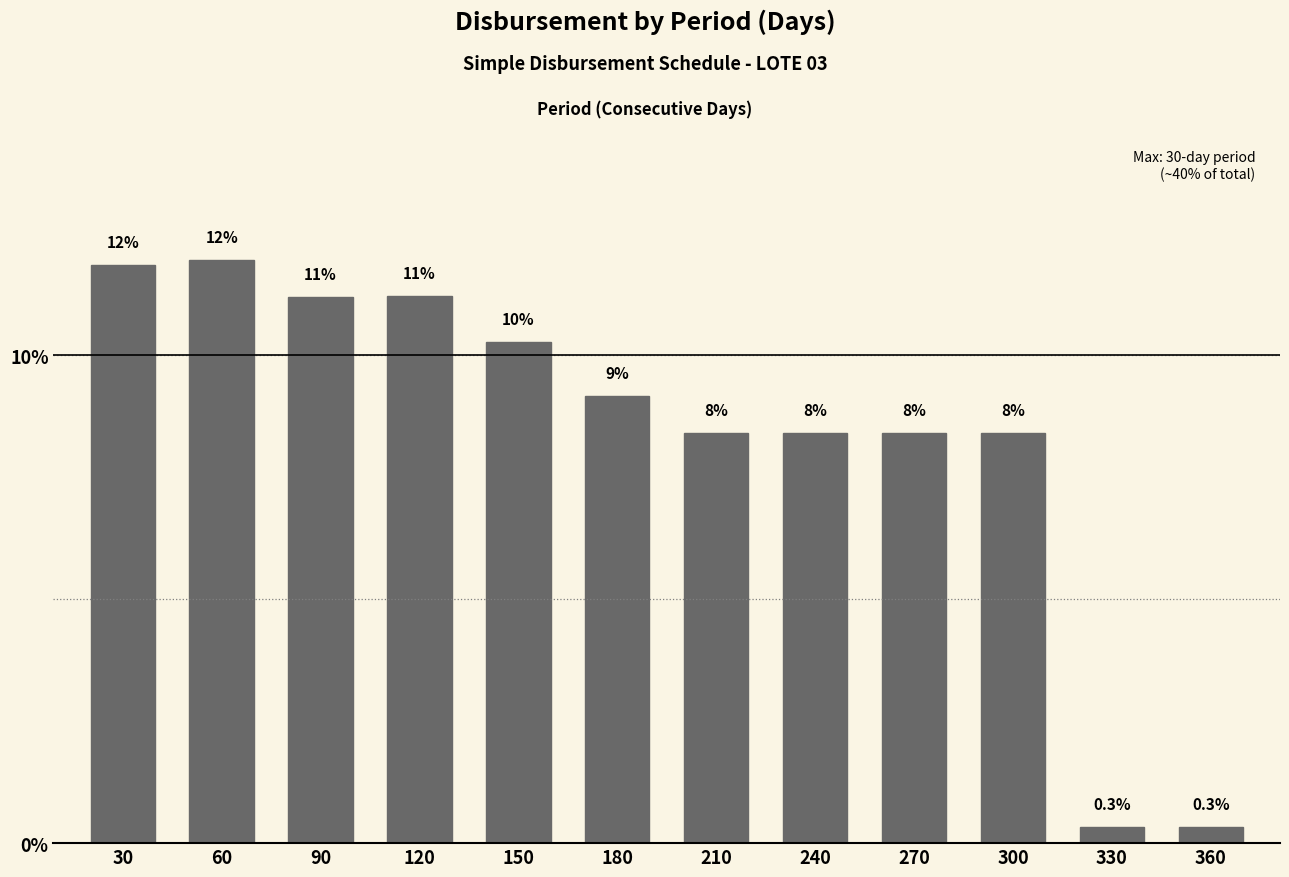

How many bars are there in total?

12